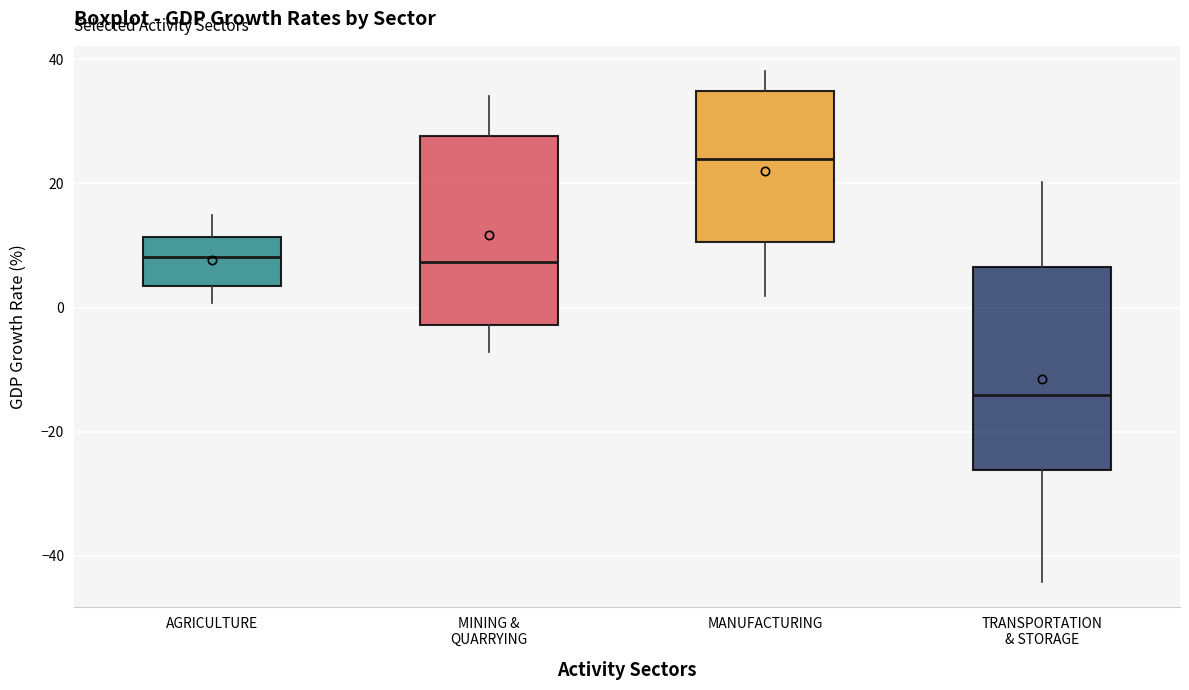

Which box has the lowest median line?

TRANSPORTATION & STORAGE